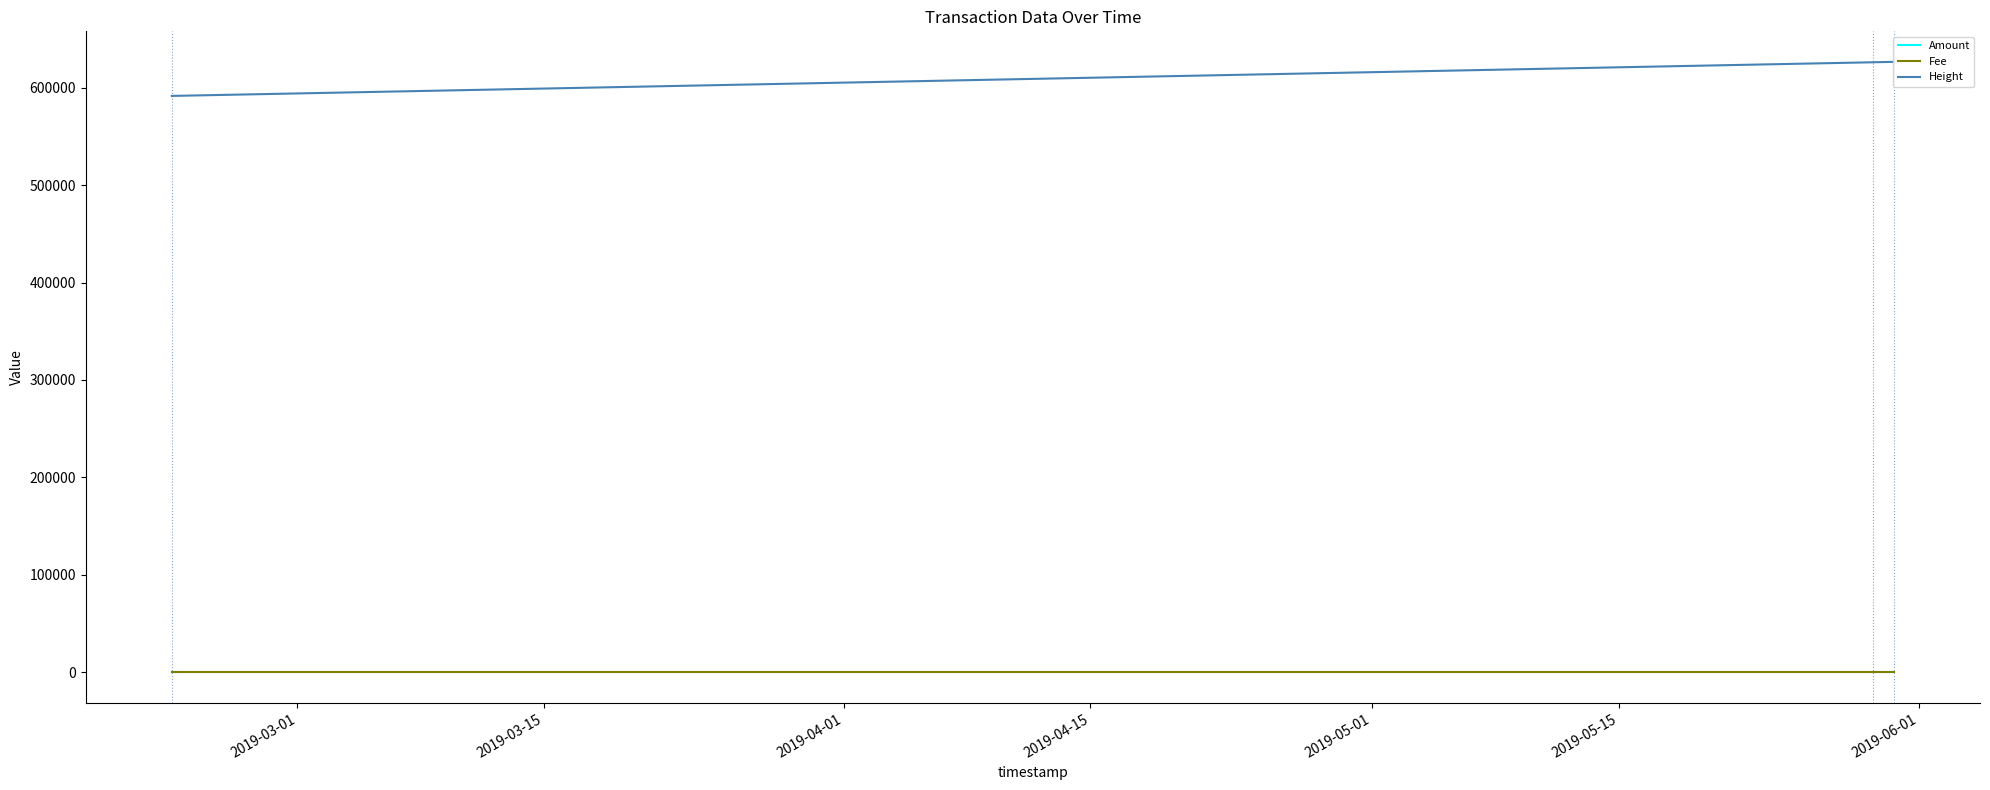

What is the greatest value displayed?

626403.0